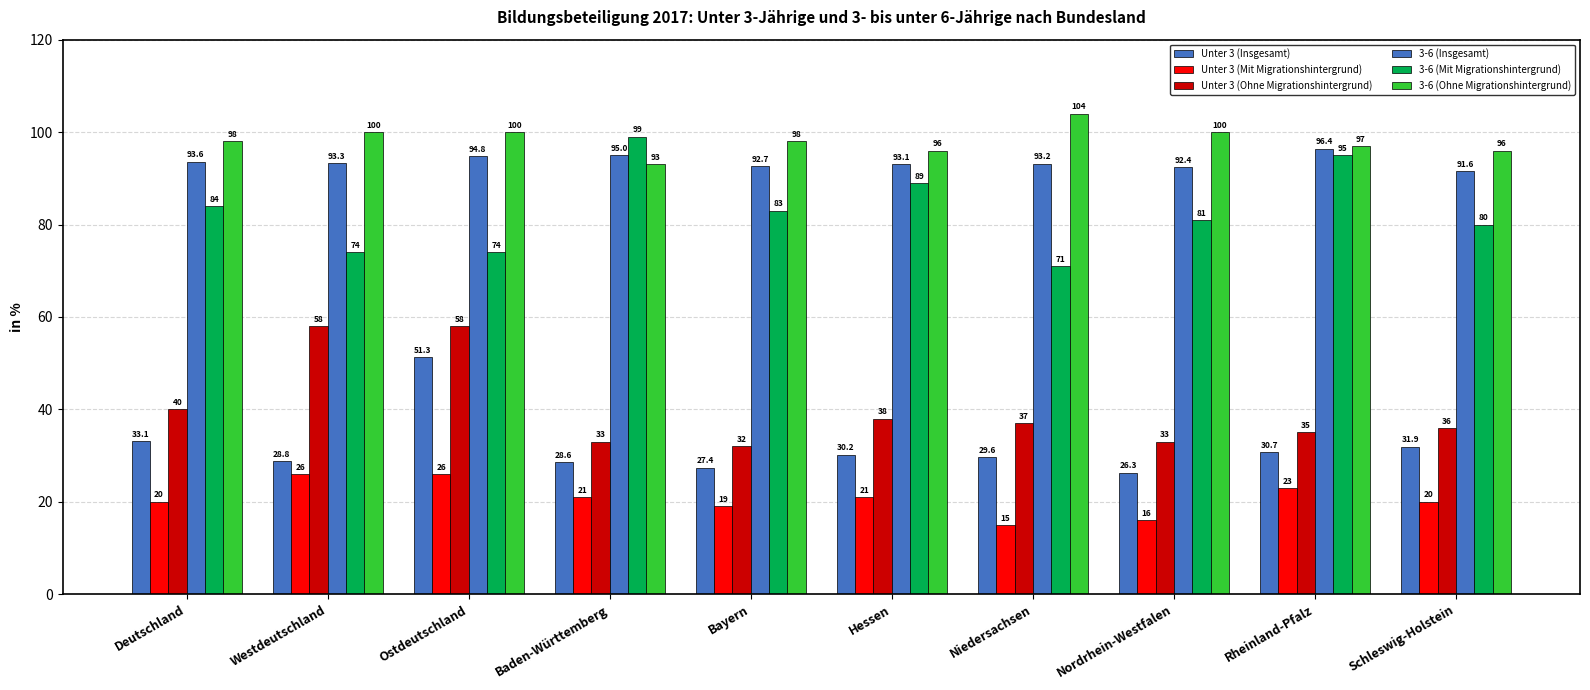

Reading left to right, transcribe all the data shown in this chart.

Unter 3 (Insgesamt): Deutschland=33.1	Westdeutschland=28.8	Ostdeutschland=51.3	Baden-Württemberg=28.6	Bayern=27.4	Hessen=30.2	Niedersachsen=29.6	Nordrhein-Westfalen=26.3	Rheinland-Pfalz=30.7	Schleswig-Holstein=31.9
Unter 3 (Mit Migrationshintergrund): Deutschland=20.0	Westdeutschland=26.0	Ostdeutschland=26.0	Baden-Württemberg=21.0	Bayern=19.0	Hessen=21.0	Niedersachsen=15.0	Nordrhein-Westfalen=16.0	Rheinland-Pfalz=23.0	Schleswig-Holstein=20.0
Unter 3 (Ohne Migrationshintergrund): Deutschland=40.0	Westdeutschland=58.0	Ostdeutschland=58.0	Baden-Württemberg=33.0	Bayern=32.0	Hessen=38.0	Niedersachsen=37.0	Nordrhein-Westfalen=33.0	Rheinland-Pfalz=35.0	Schleswig-Holstein=36.0
3-6 (Insgesamt): Deutschland=93.6	Westdeutschland=93.3	Ostdeutschland=94.8	Baden-Württemberg=95.0	Bayern=92.7	Hessen=93.1	Niedersachsen=93.2	Nordrhein-Westfalen=92.4	Rheinland-Pfalz=96.4	Schleswig-Holstein=91.6
3-6 (Mit Migrationshintergrund): Deutschland=84.0	Westdeutschland=74.0	Ostdeutschland=74.0	Baden-Württemberg=99.0	Bayern=83.0	Hessen=89.0	Niedersachsen=71.0	Nordrhein-Westfalen=81.0	Rheinland-Pfalz=95.0	Schleswig-Holstein=80.0
3-6 (Ohne Migrationshintergrund): Deutschland=98.0	Westdeutschland=100.0	Ostdeutschland=100.0	Baden-Württemberg=93.0	Bayern=98.0	Hessen=96.0	Niedersachsen=104.0	Nordrhein-Westfalen=100.0	Rheinland-Pfalz=97.0	Schleswig-Holstein=96.0